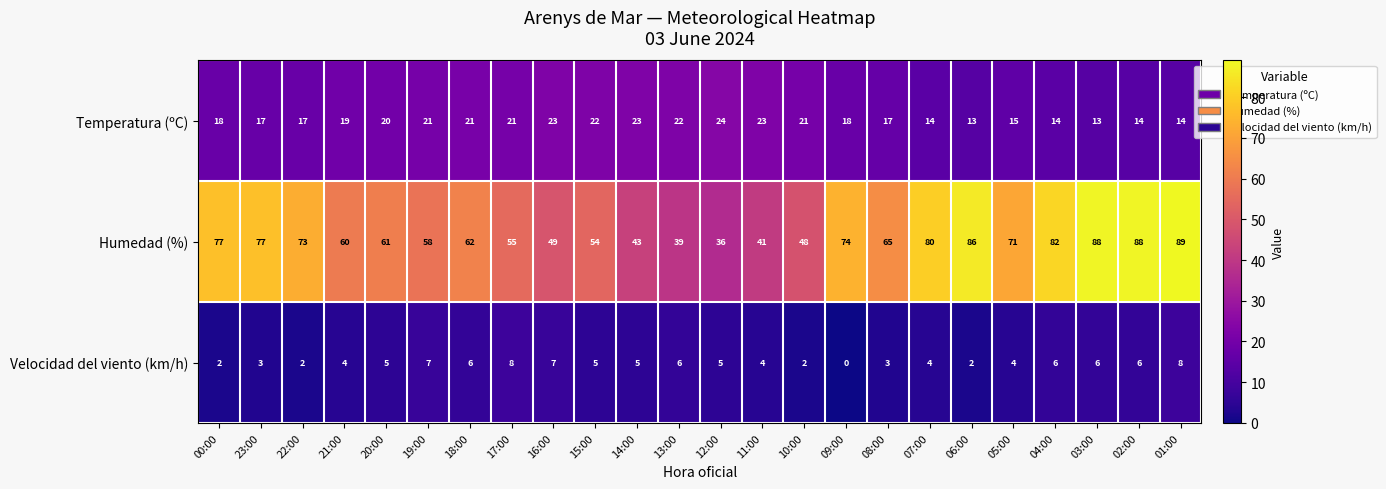

At how many categories does at least one series exceed 10?

24